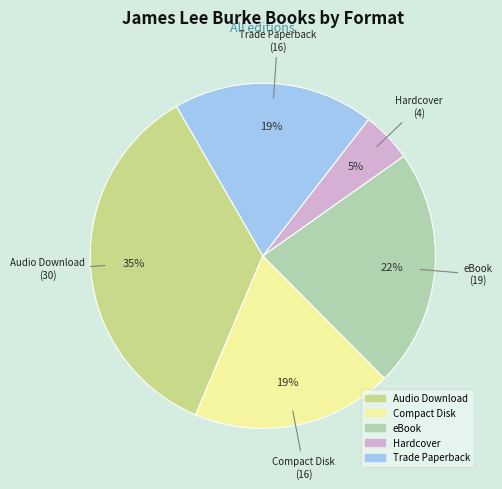

What is the smallest slice in the pie chart?

Hardcover